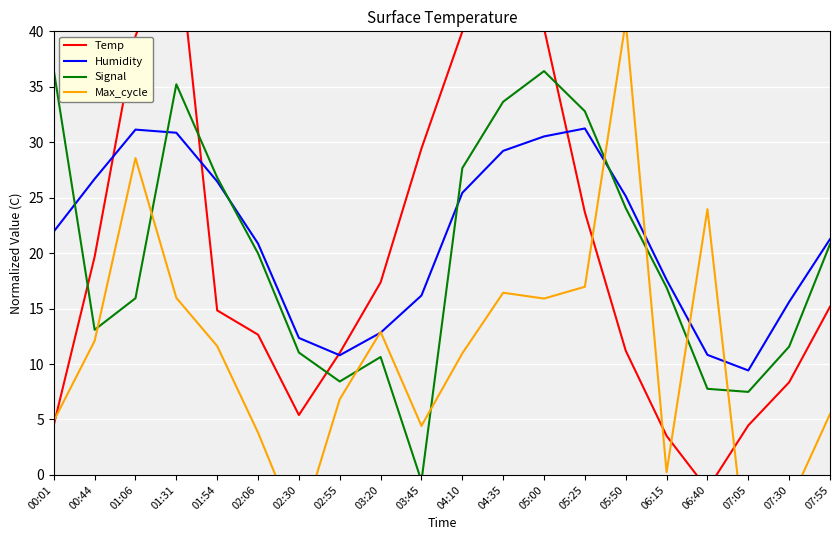

How many distinct data groups are displayed?

4